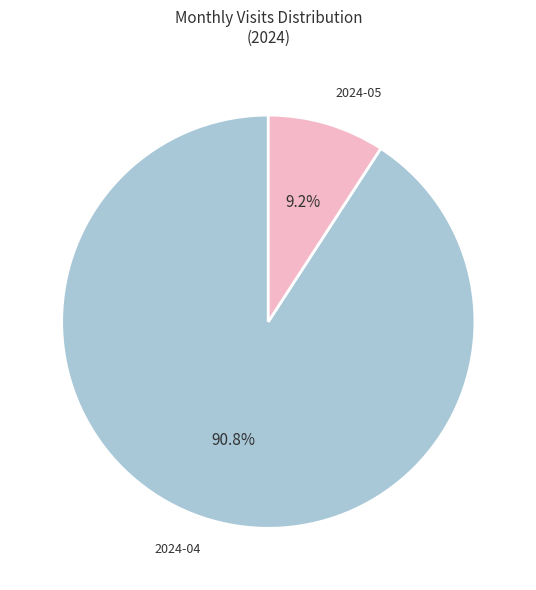

To the nearest percent, what is the combined percentage of 2024-04 and 2024-05?

100%